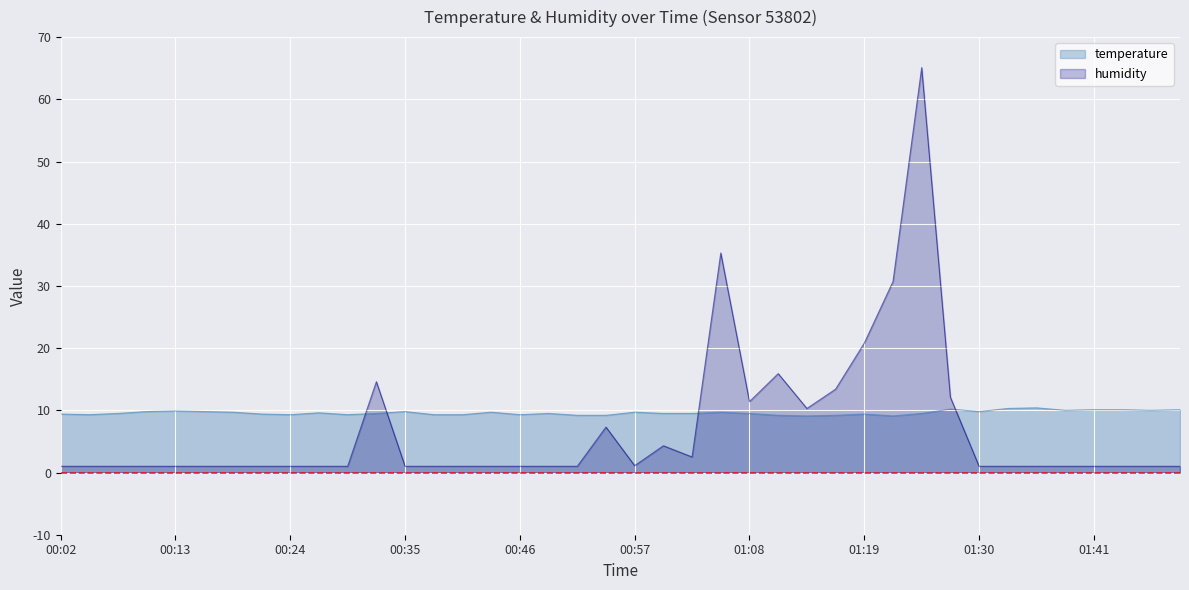

Read the humidity value at 01:08.

11.4